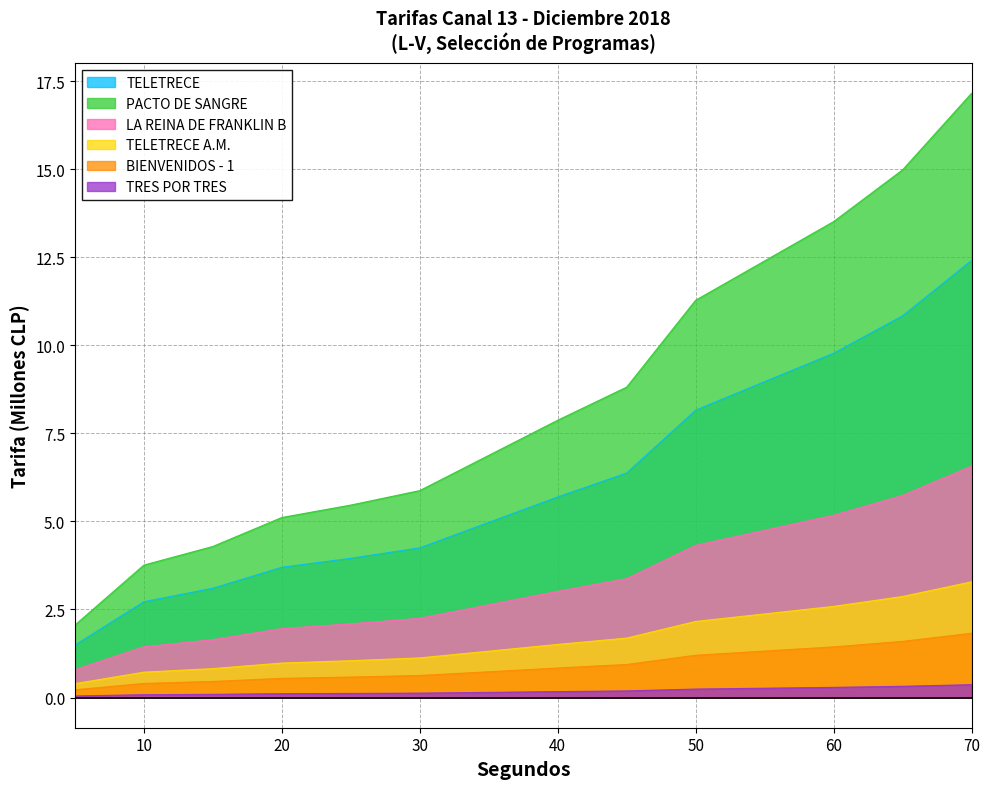

True or false: BIENVENIDOS - 1 and LA REINA DE FRANKLIN B intersect in this chart.

False